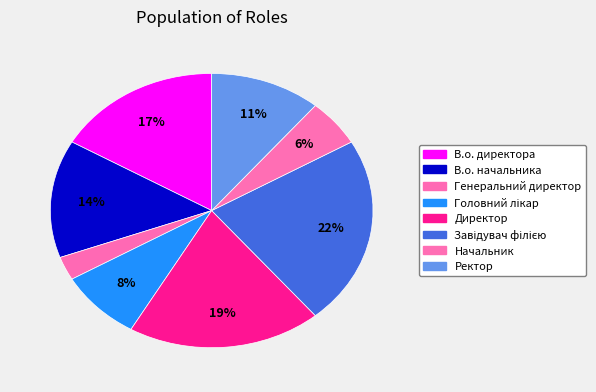

How many segments does this pie chart have?

8